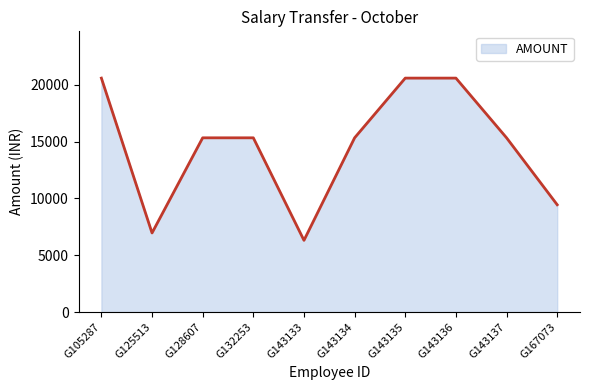

How many interior local valleys (lower than both neighbors) does the data have?

2